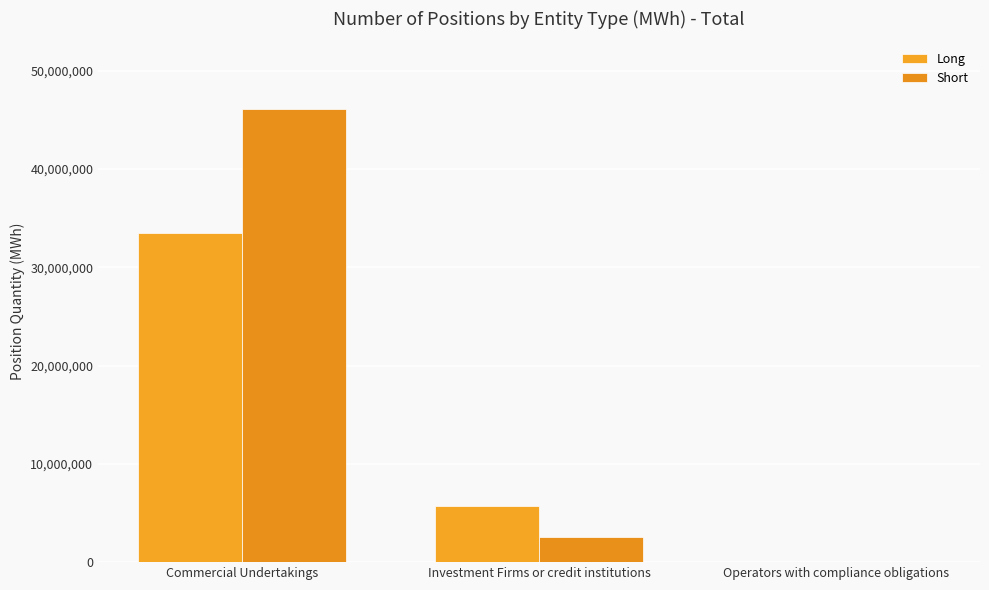

Where does the Short series first go above 2598726?

Commercial Undertakings